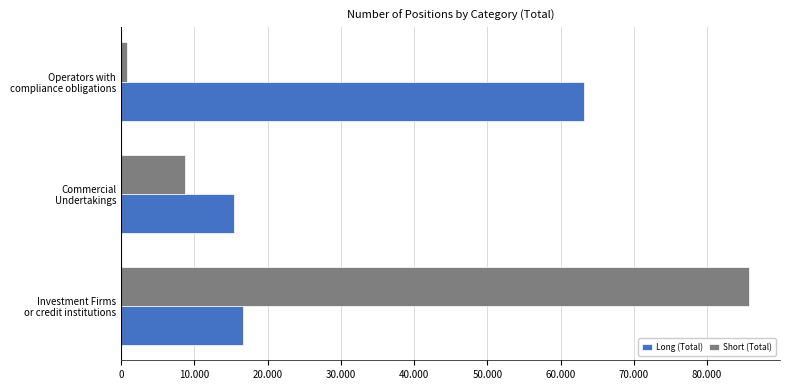

What is the minimum value for Short (Total)?

785